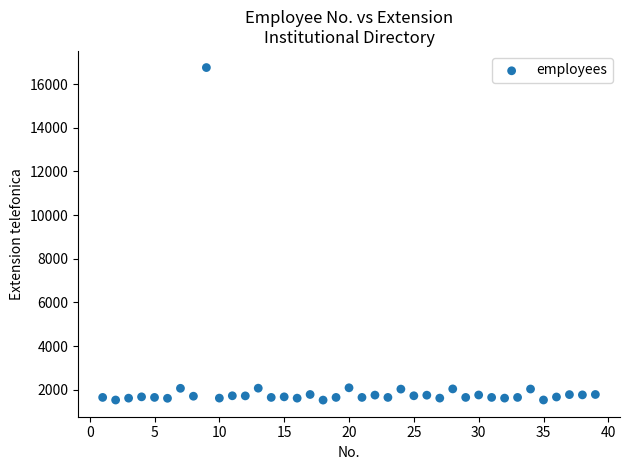

What is the range of Y values (max minus min)?

15240